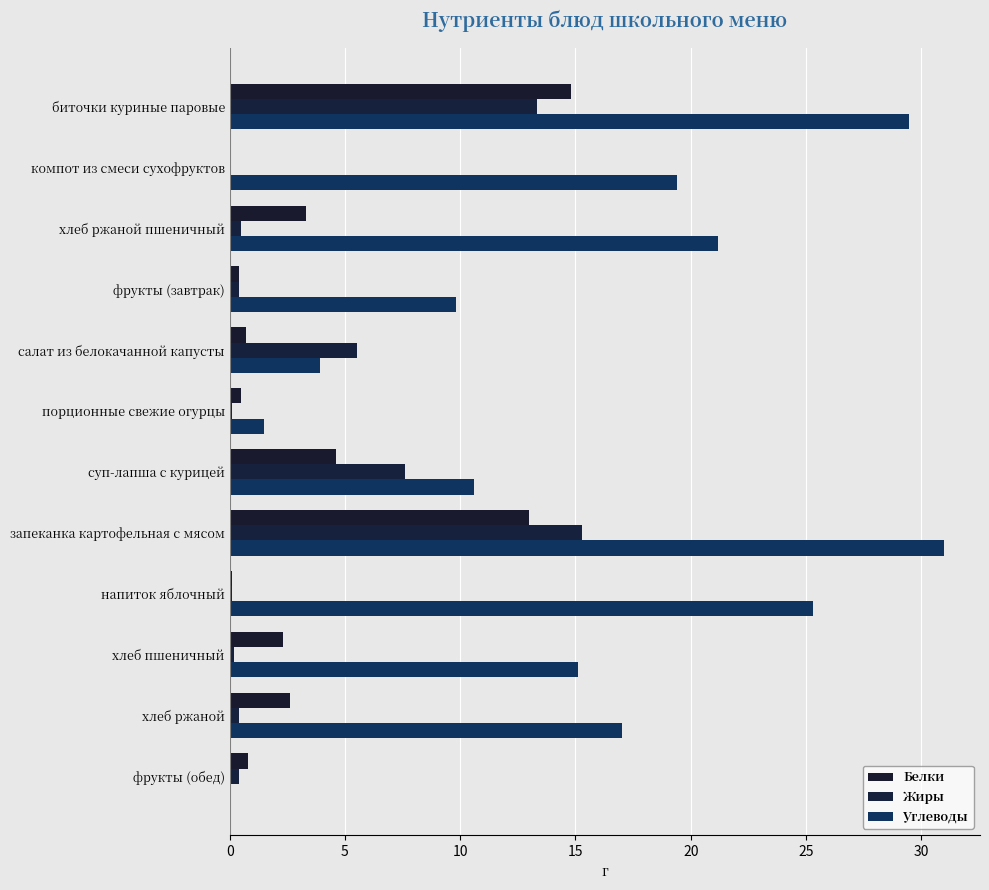

Count the number of categories in the chart.

12